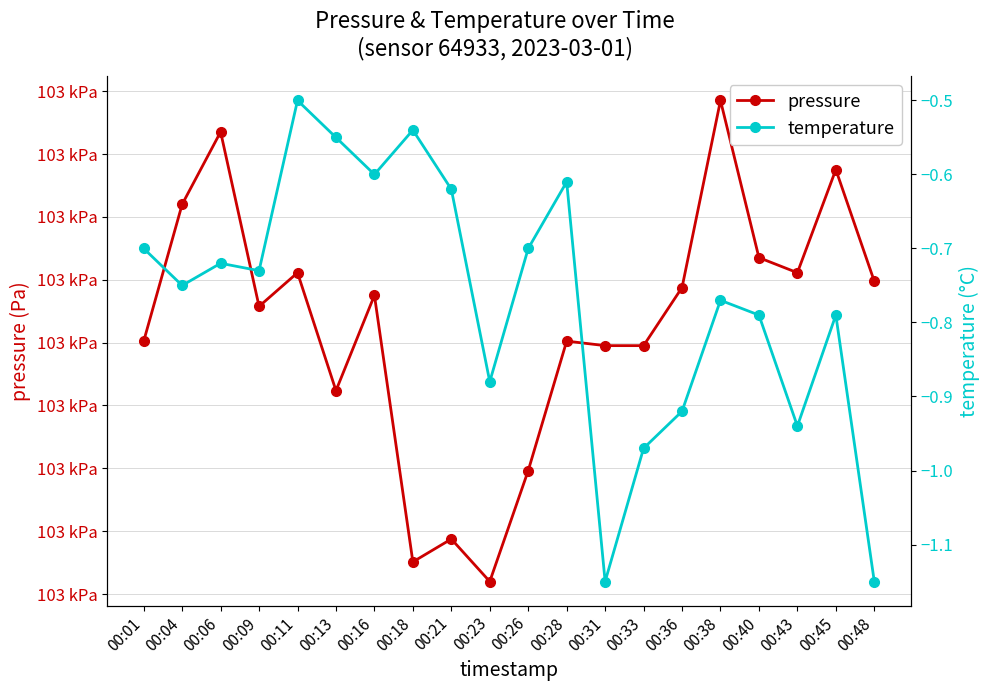

True or false: temperature and pressure intersect in this chart.

False